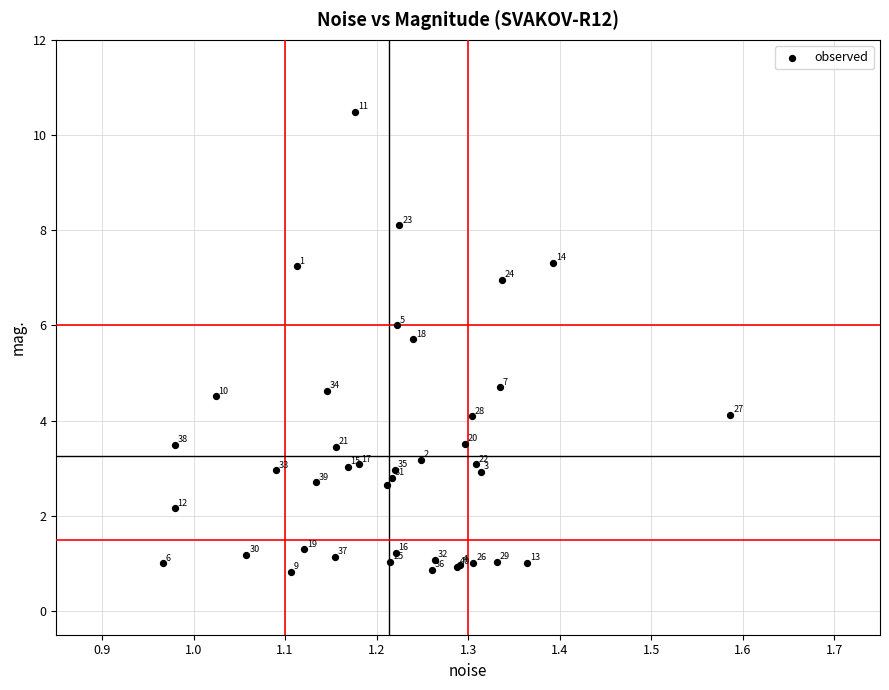

What Y value in the scatter plot is closest to 5?

4.7